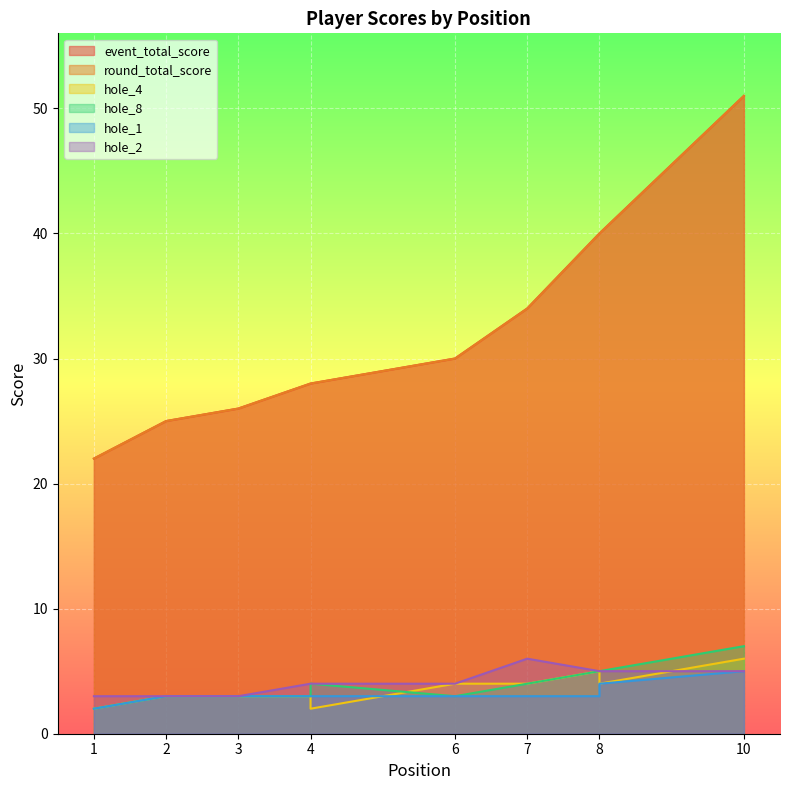

Where does the hole_1 series first go above 3?

8